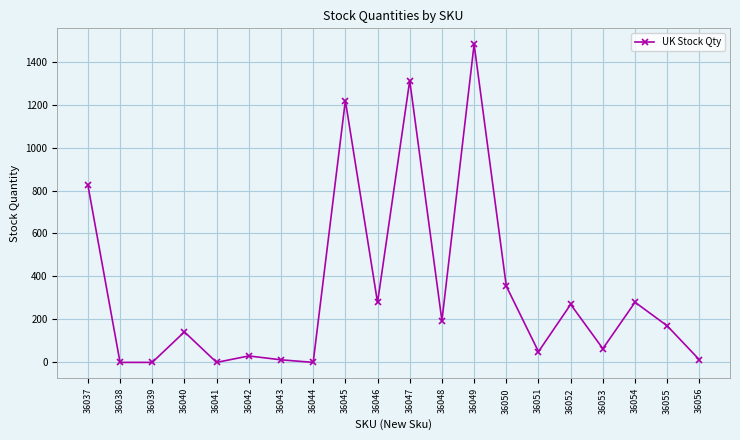

What is the value of the 18th point from the left?

280